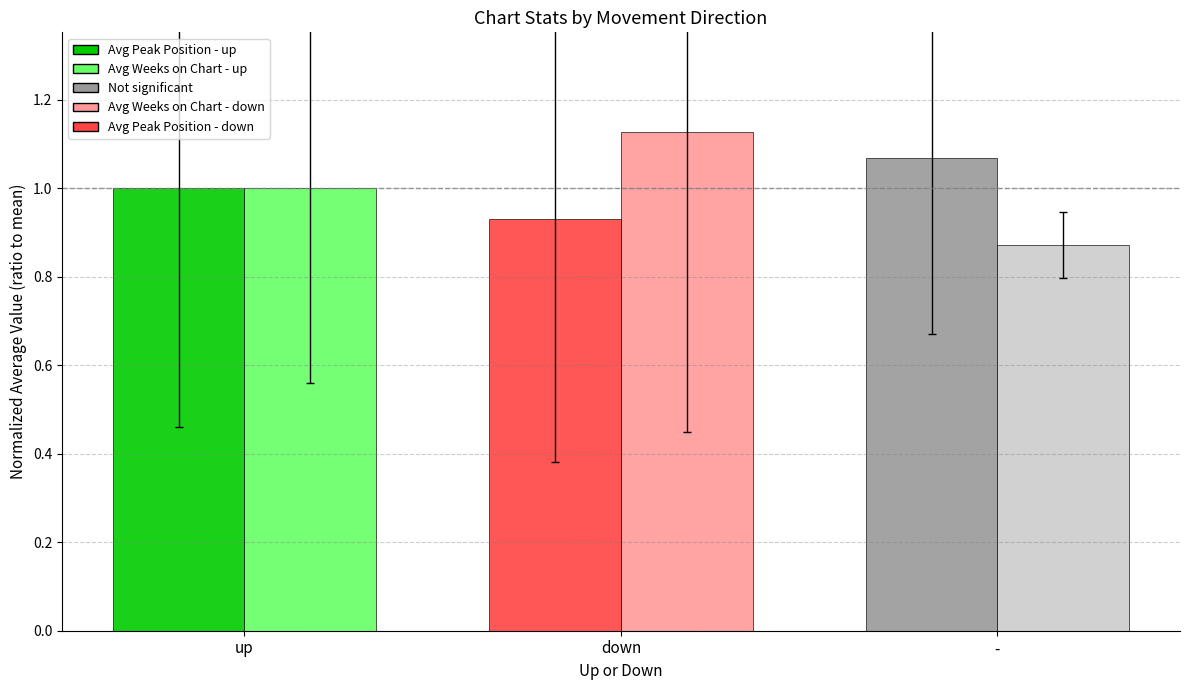

How many groups of bars are there?

3